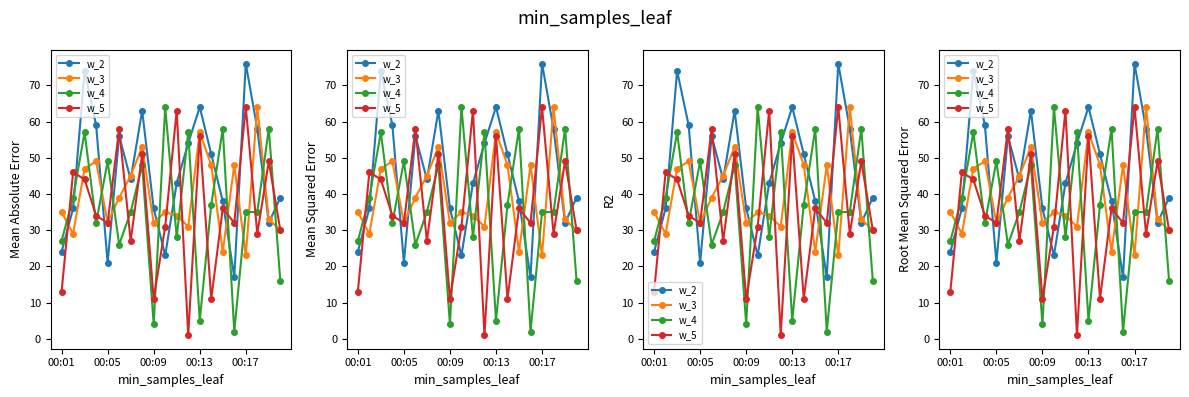

At 00:13, list the series in order from smallest to largest.

w_4, w_5, w_3, w_2